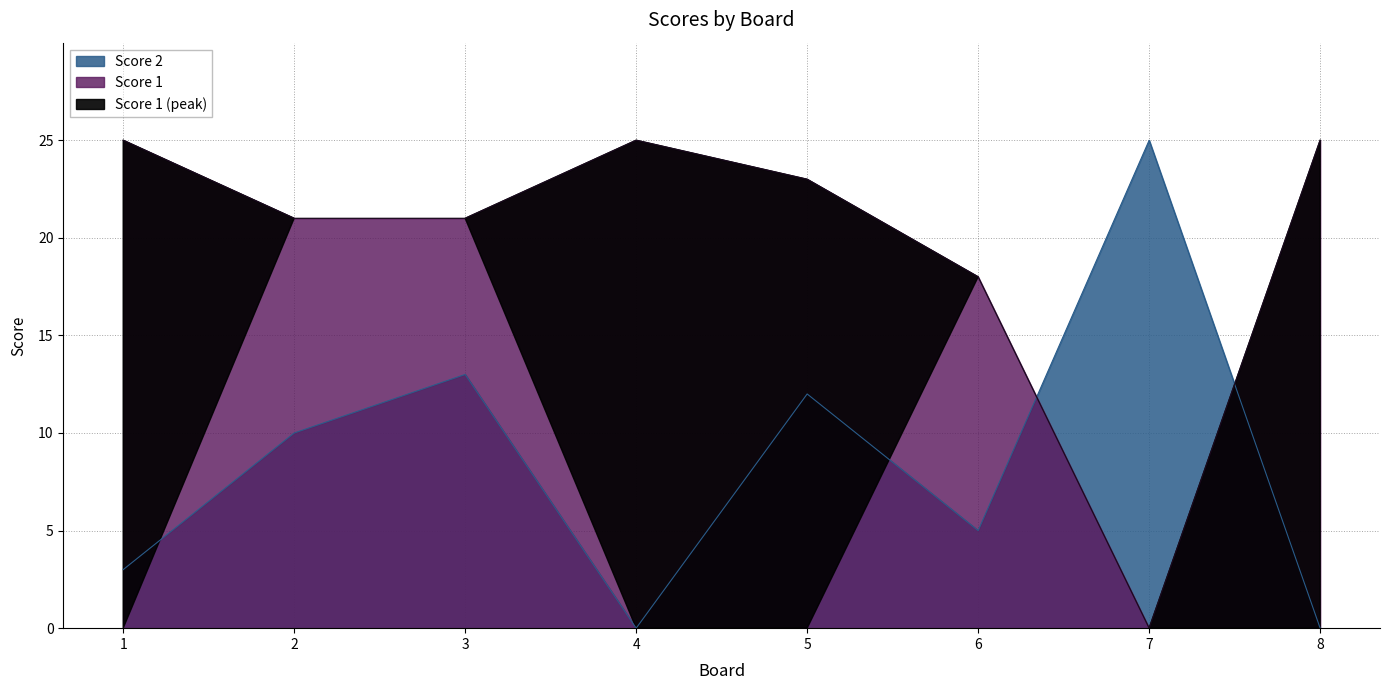

Which series has the widest spread of values?

Score 1